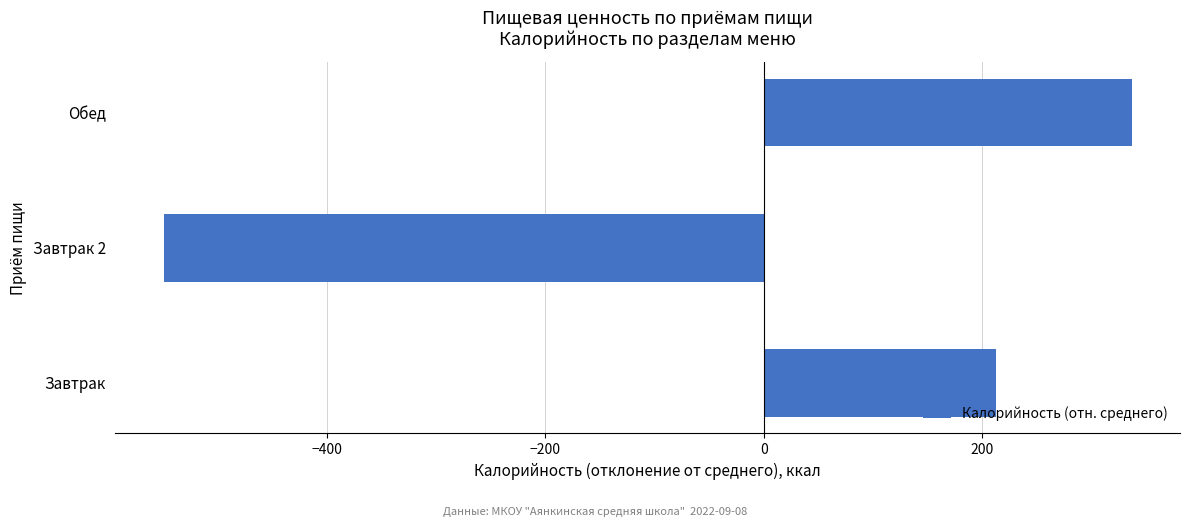

Rank the categories by value from highest to lowest.

Обед, Завтрак, Завтрак 2